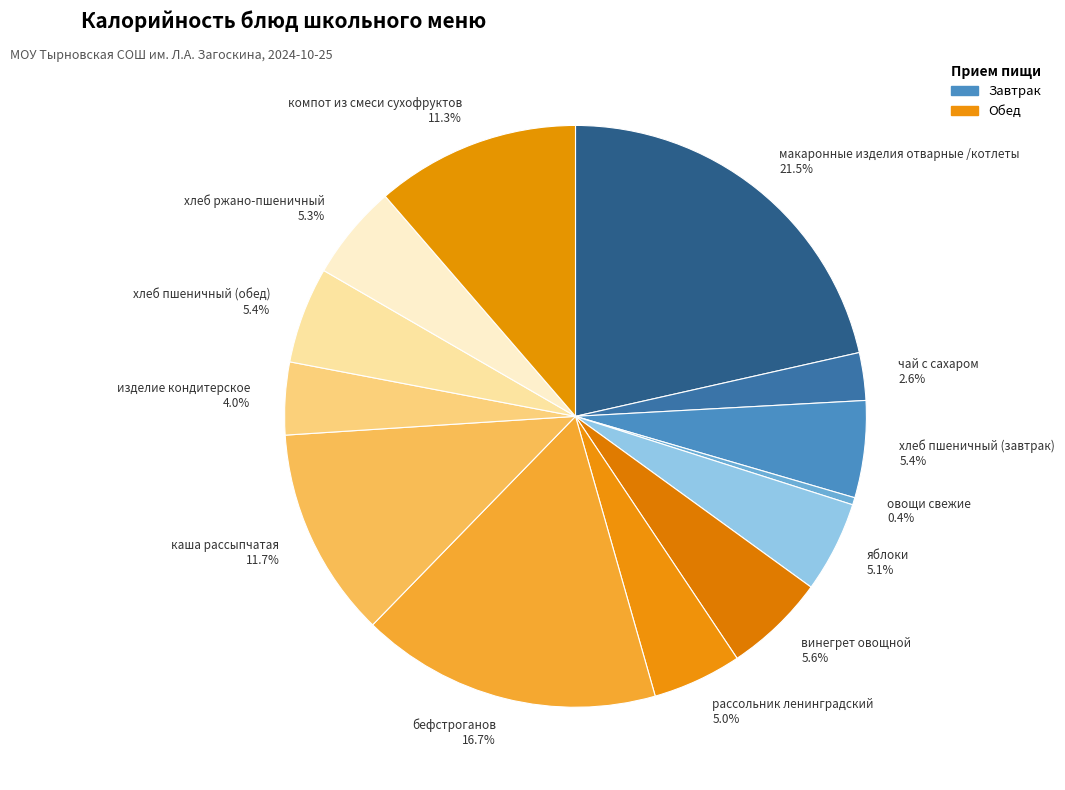

What is the total percentage of хлеб ржано-пшеничный 5.3% and винегрет овощной 5.6%?

10.9%